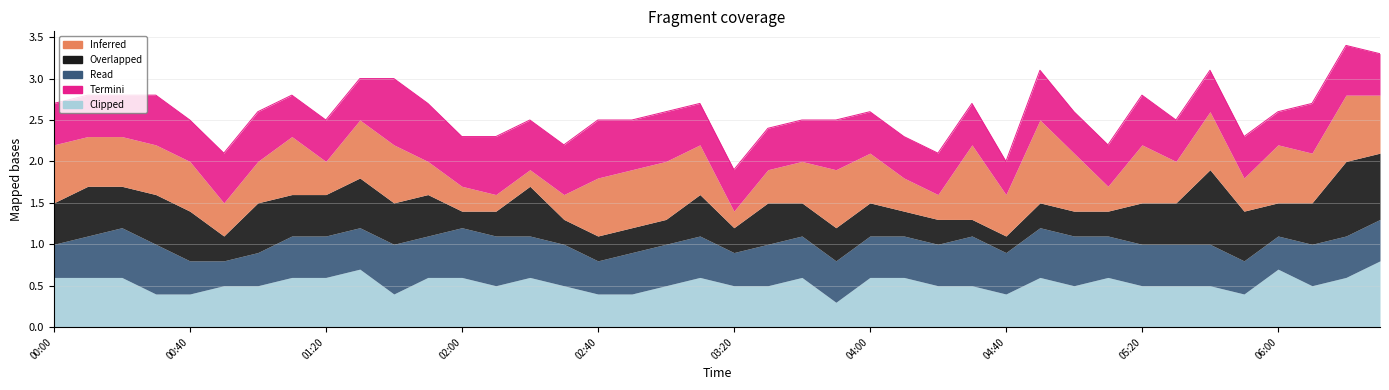

What is the value of the Termini point at the 26th from the left?

0.5